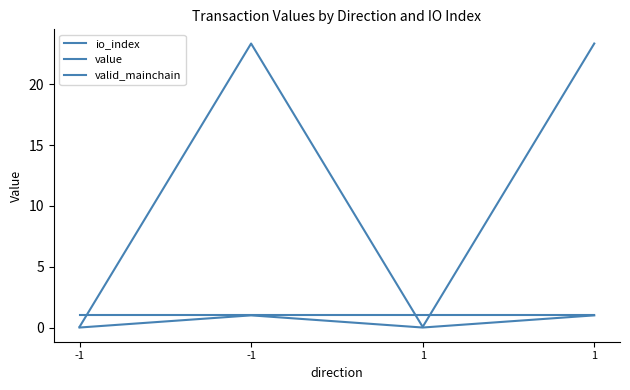

Which has a higher value, 1 or 1?

1